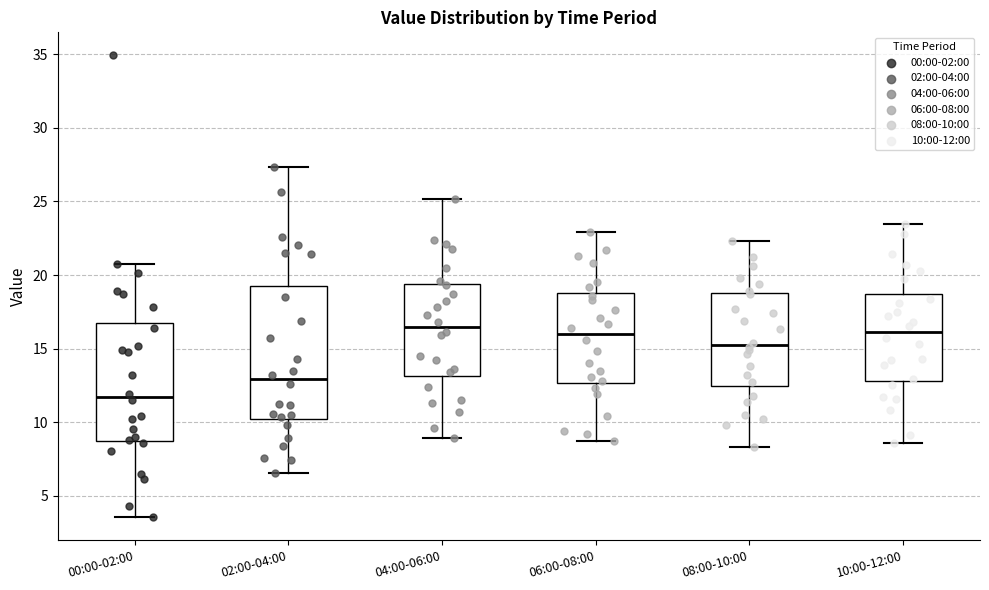

Comparing the boxes themselves (not the whiskers), which one is the tallest?

02:00-04:00